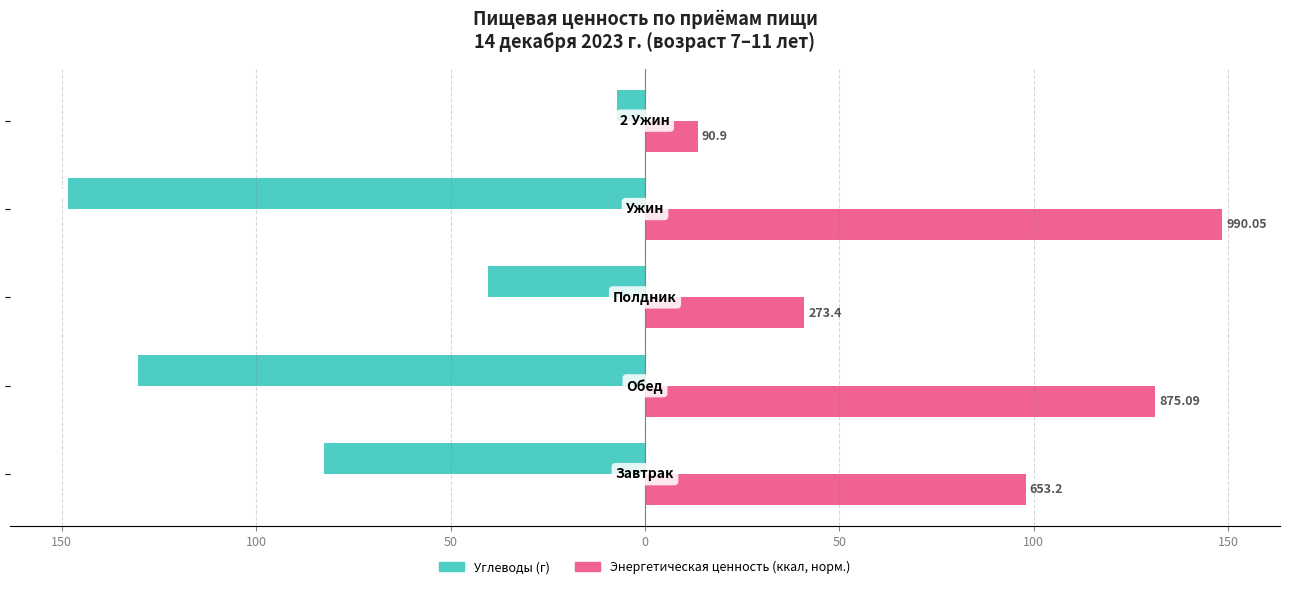

Reading left to right, transcribe all the data shown in this chart.

Углеводы (г): 200=-82.7	150=-130.5	100=-40.4	50=-148.5	0=-7.2
Энергетическая ценность (ккал, норм.): 200=98.0	150=131.2	100=41.0	50=148.5	0=13.6